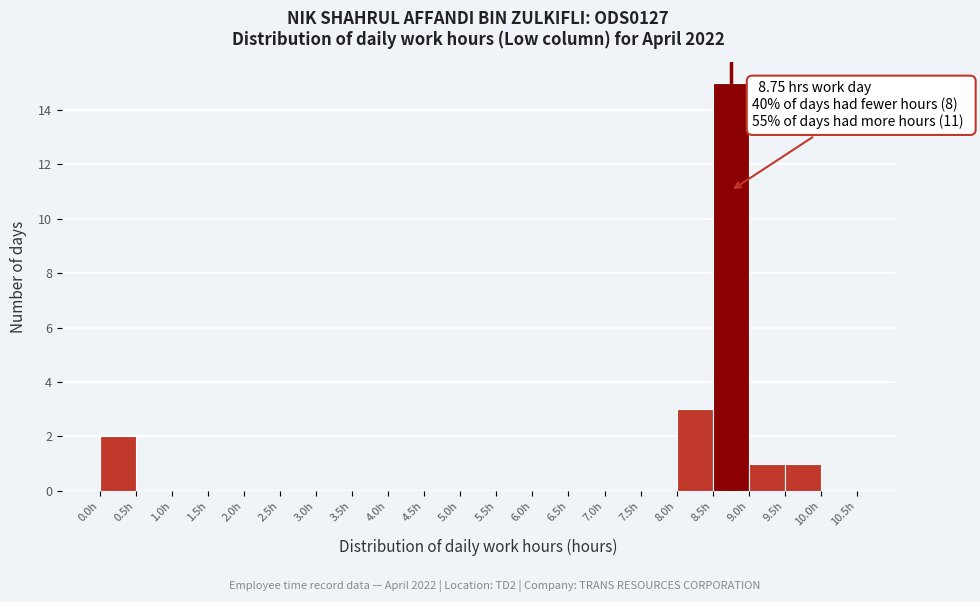

Over which range of the x-axis is the bar tallest?

8.5 to 9.0